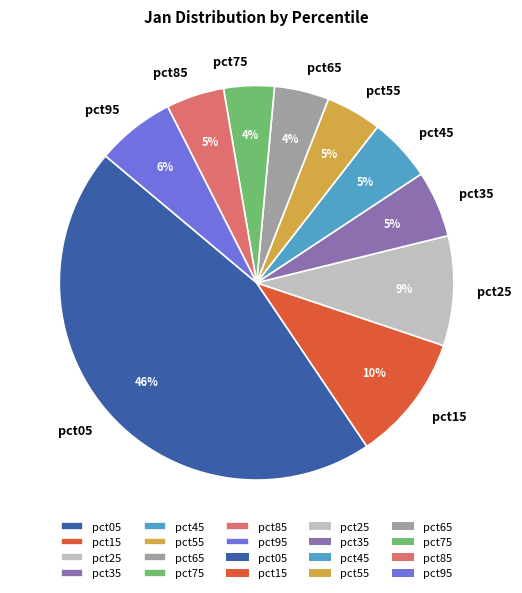

Which slice is the largest?

pct05